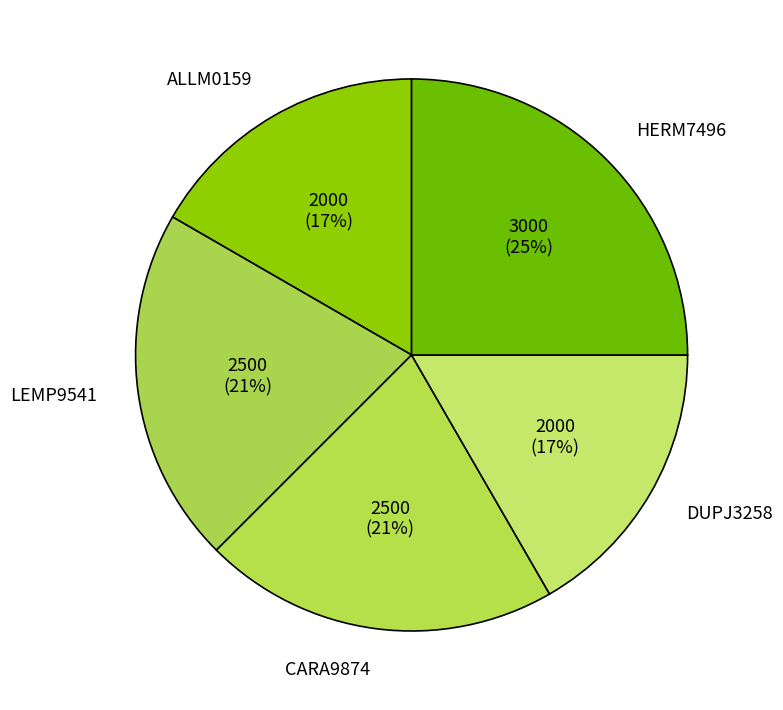

True or false: CARA9874 accounts for 21% of the total.

True